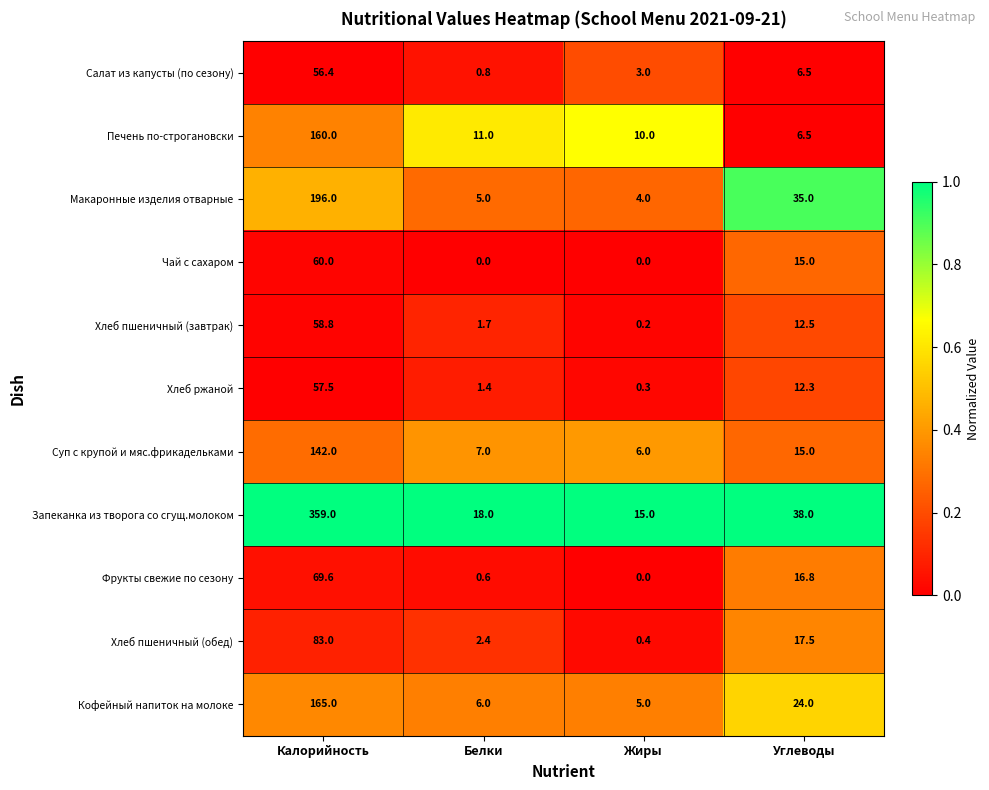

List the labels in order of Запеканка из творога со сгущ.молоком value, smallest first.

Жиры, Белки, Углеводы, Калорийность